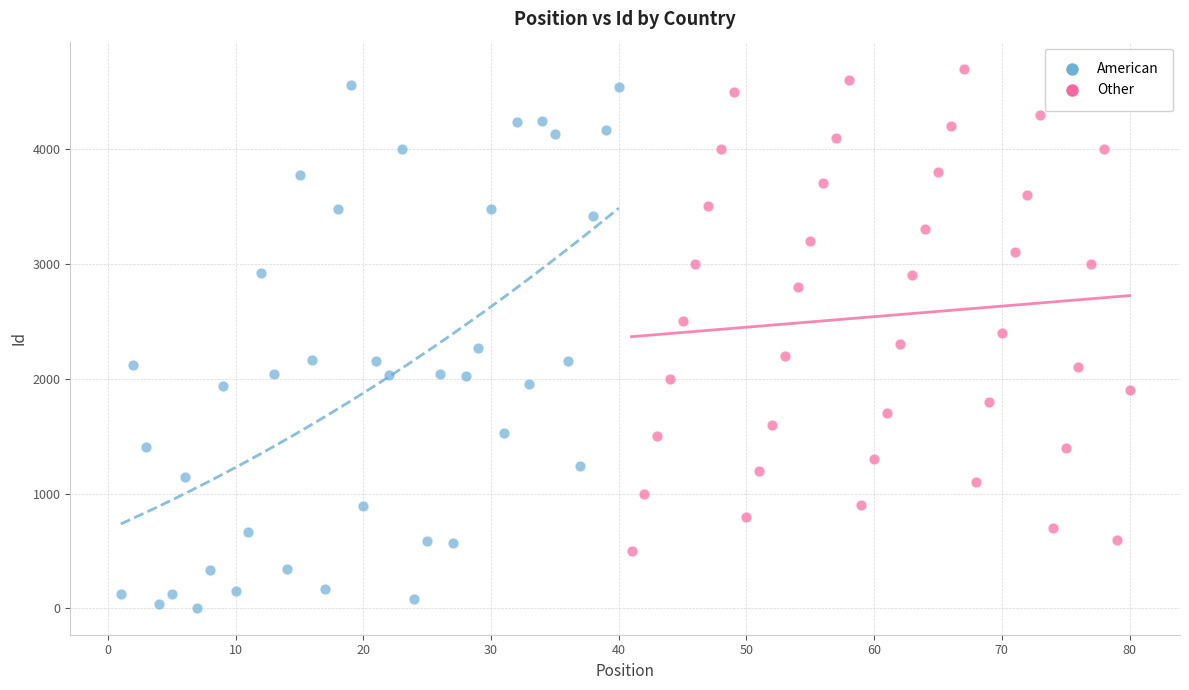

What are all the series names shown in the legend?

American, Other